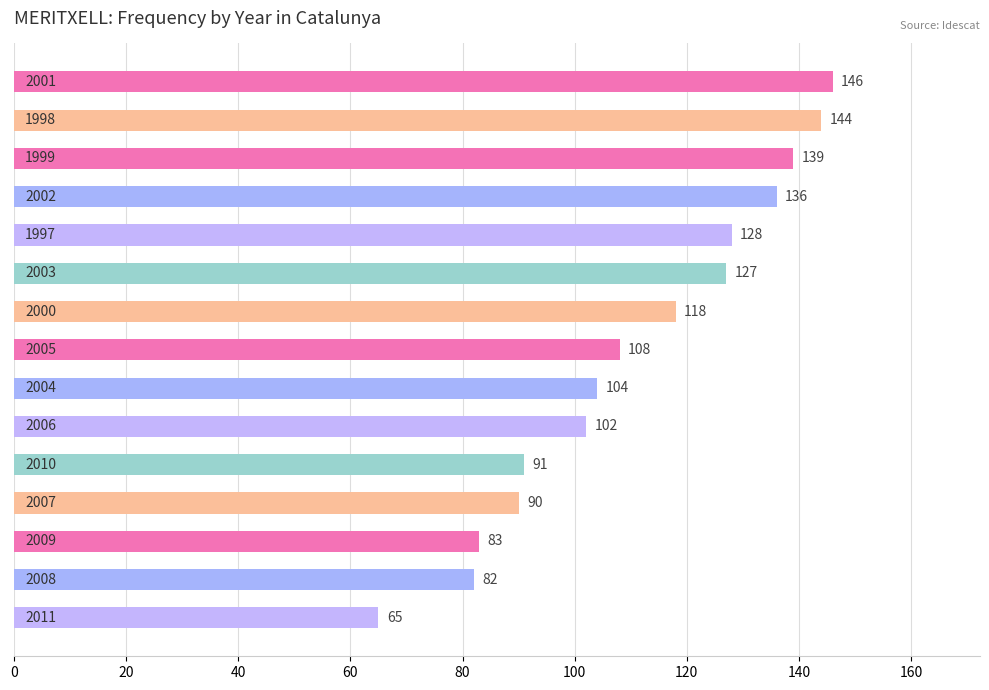

How many bars are there in total?

15